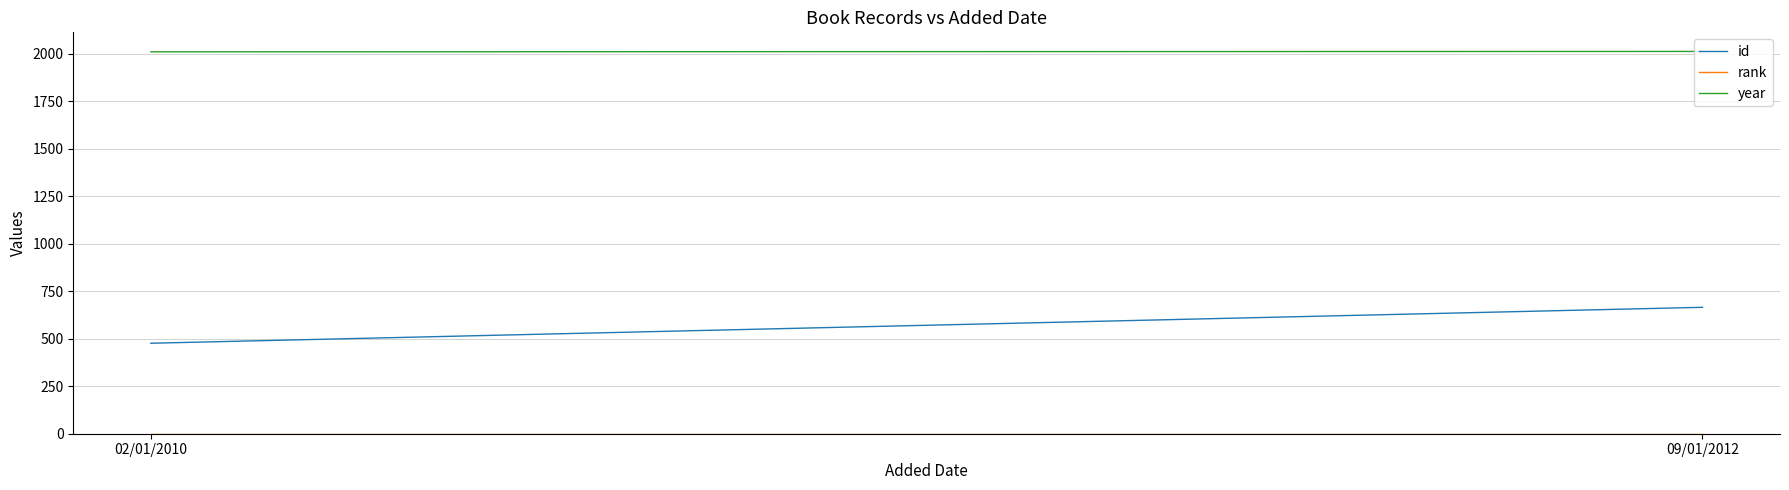

True or false: year has a value of 2009 at 02/01/2010.

True